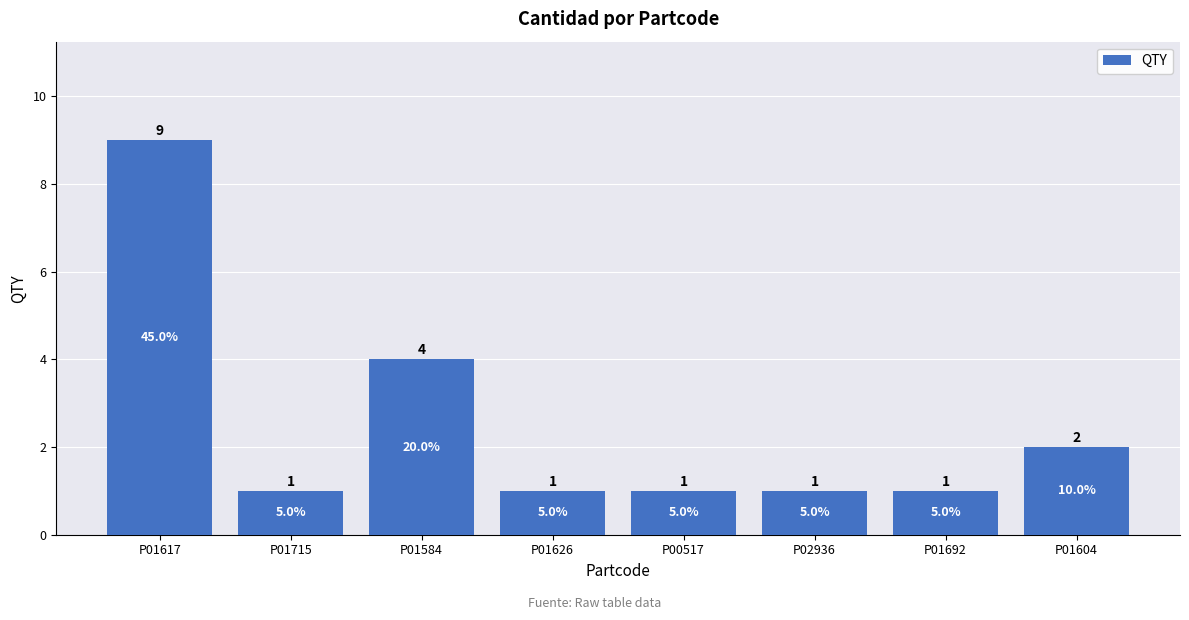

What position from the left is P01584?

3